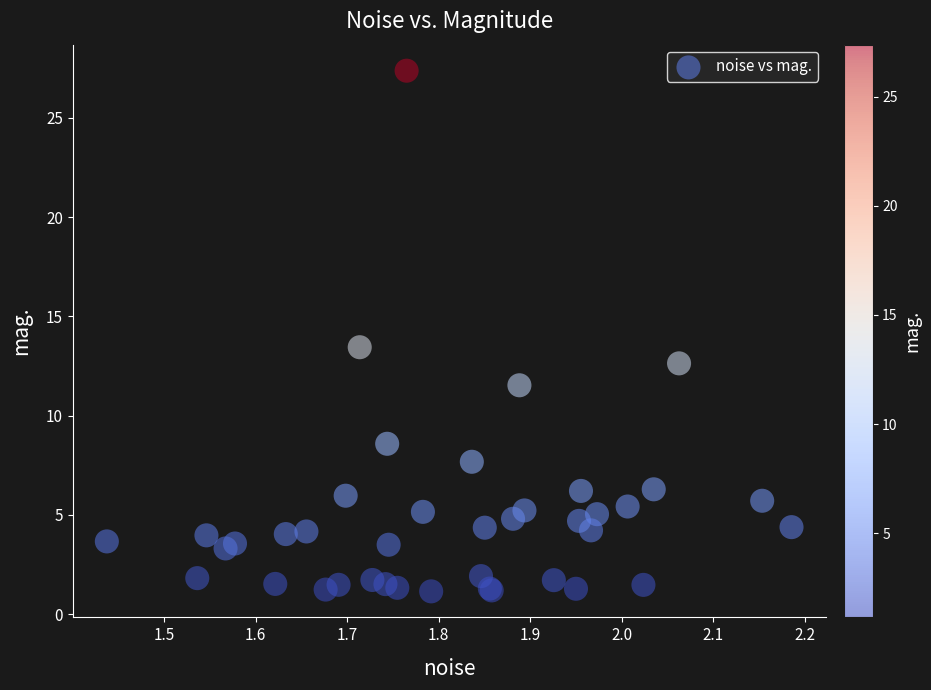

What Y value in the scatter plot is closest to 14?

13.4